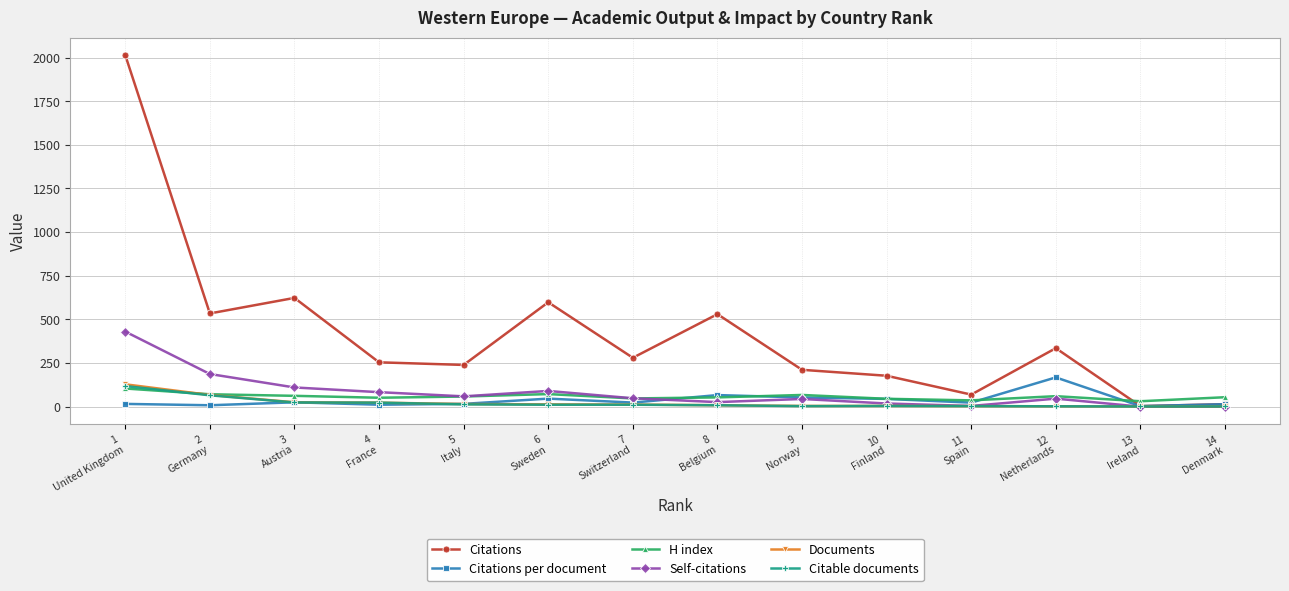

How many lines are shown in the chart?

6